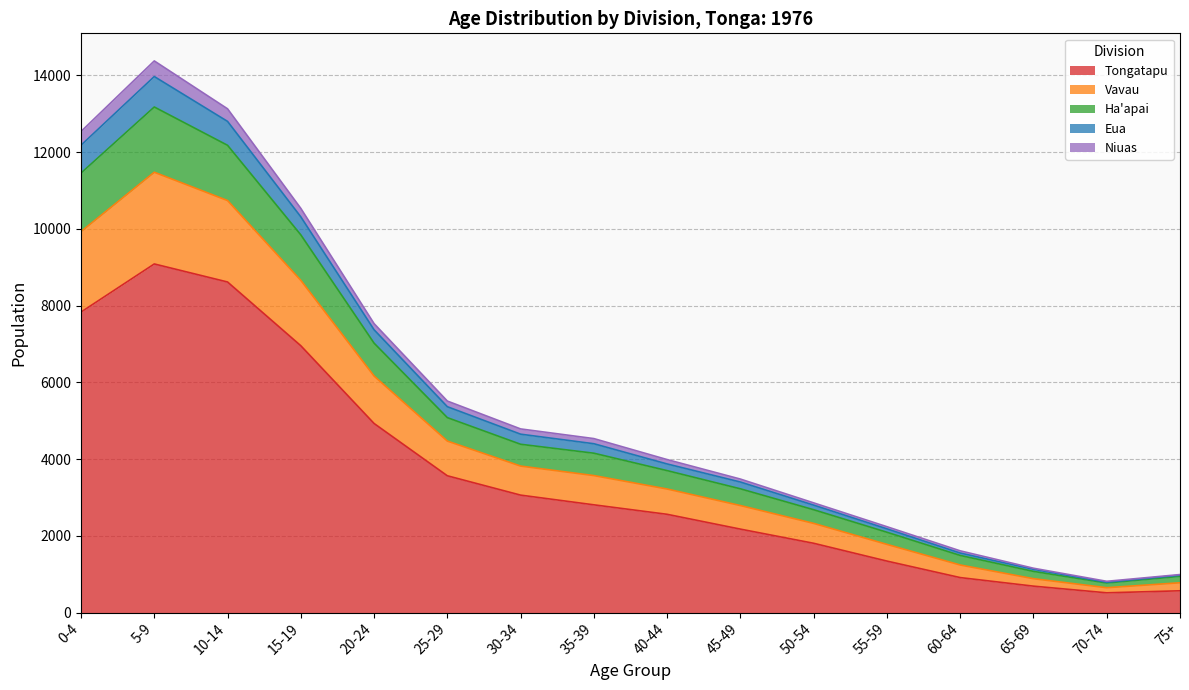

What is the minimum value for Tongatapu?

514